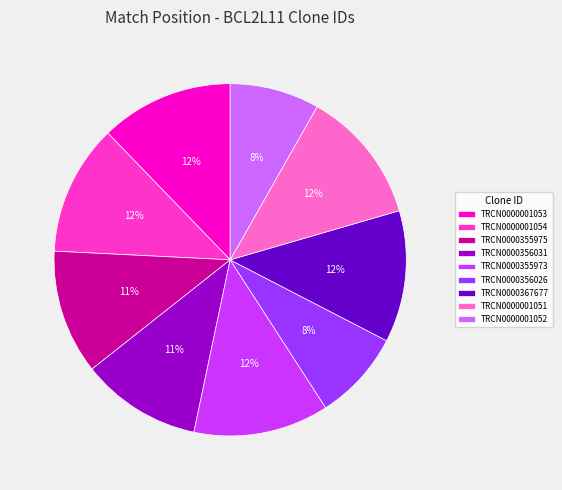

The TRCN0000001051 slice represents 23% of the pie. True or false?

False